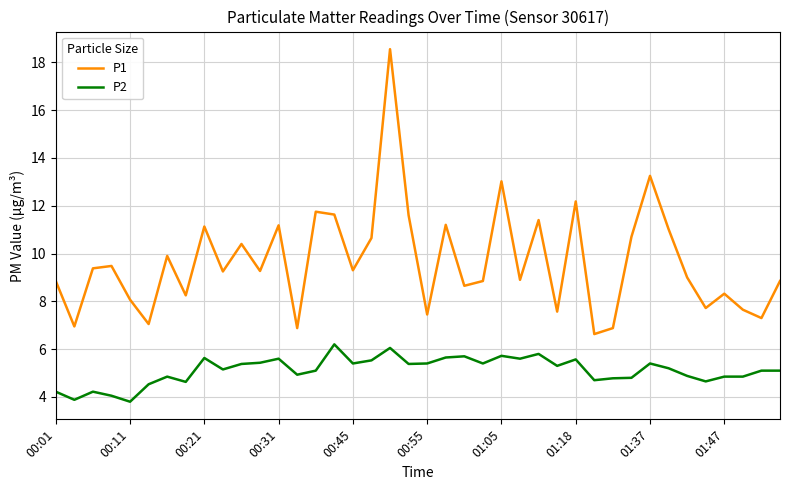

How many interior local valleys does the P1 series have?

14